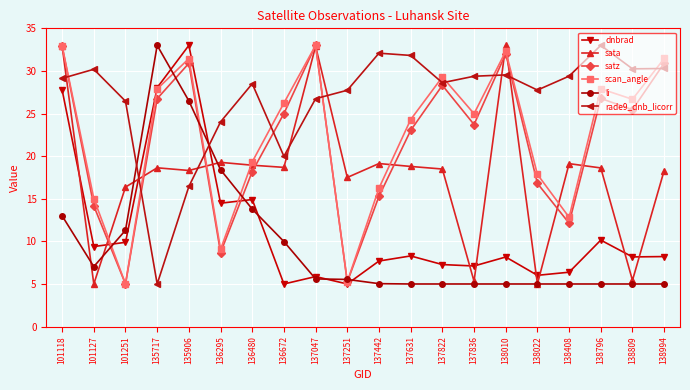

At which label is li closest to 19?

136295